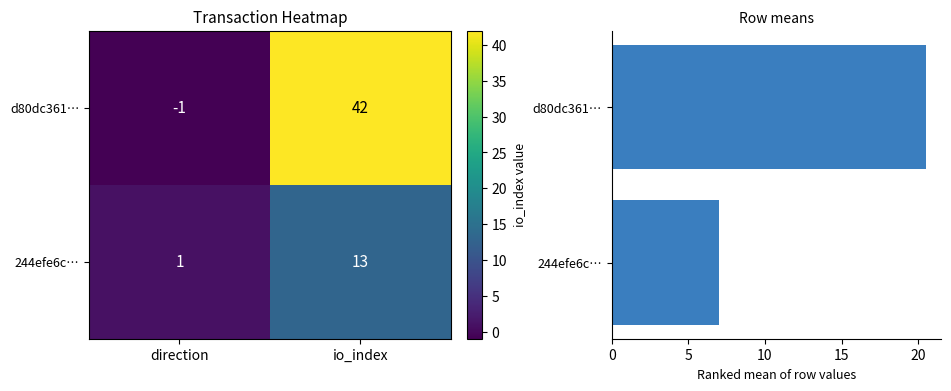

At which label does d80dc361… reach its minimum?

direction